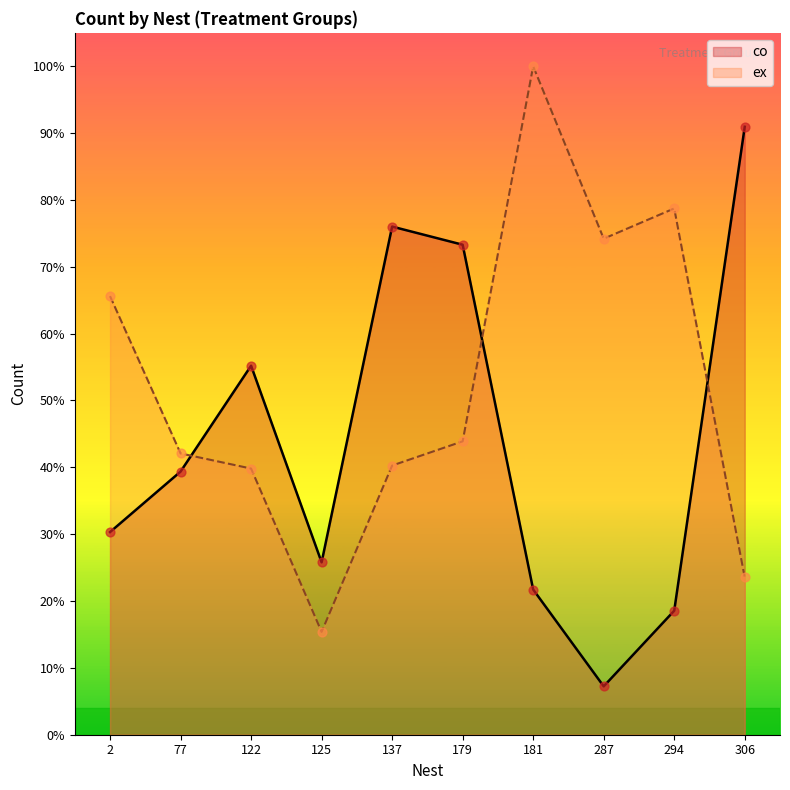

Is the value of ex at 181 greater than the value of co at 179?

Yes